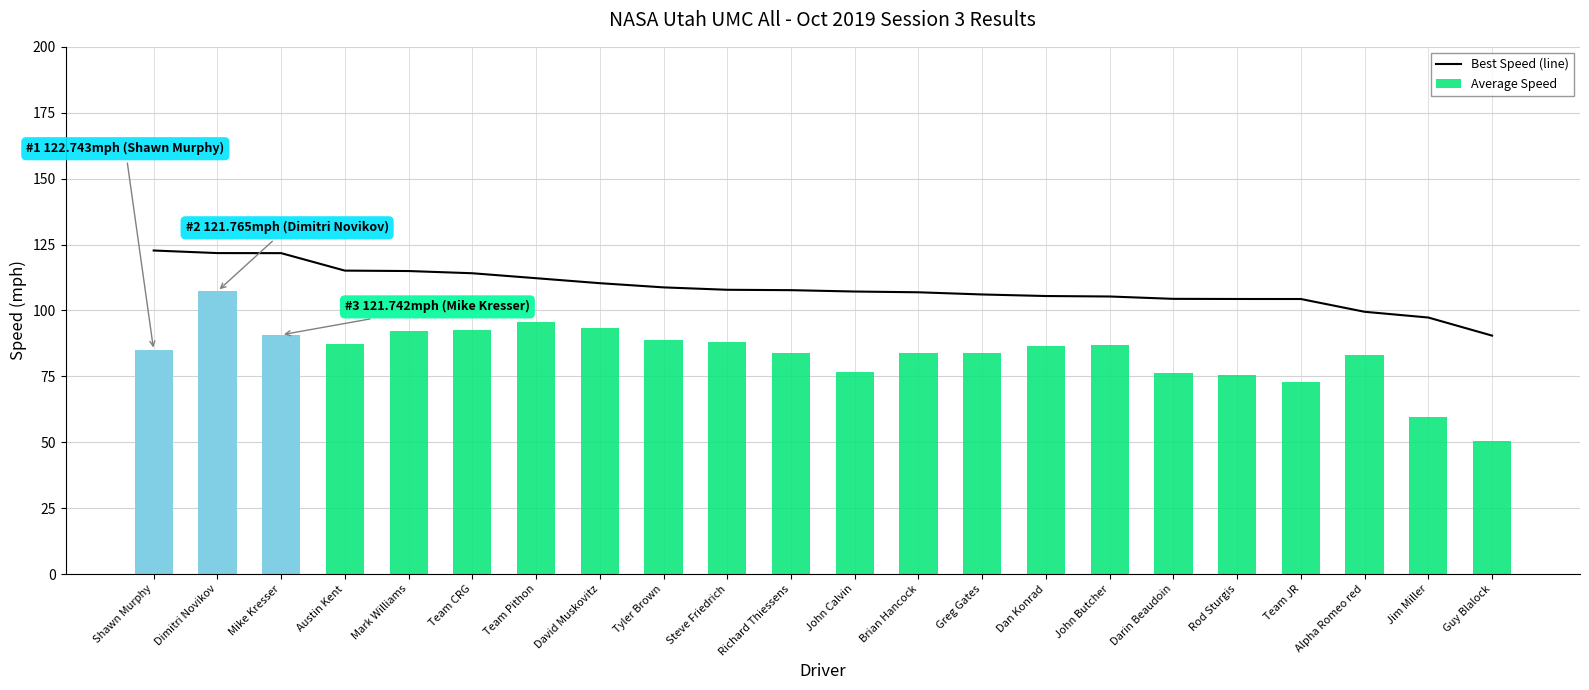

What is the label of the 8th bar from the left?

David Muskovitz